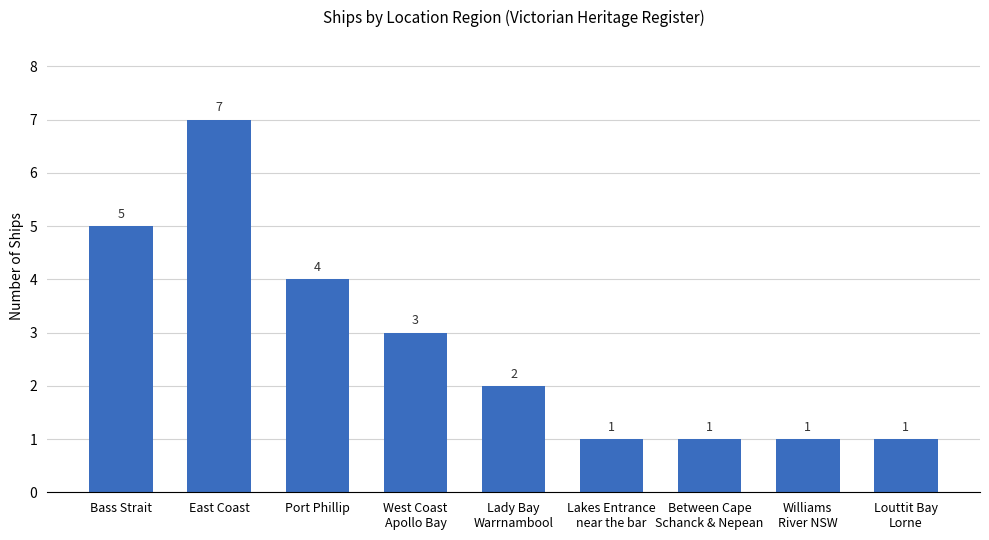

What is the greatest value displayed?

7